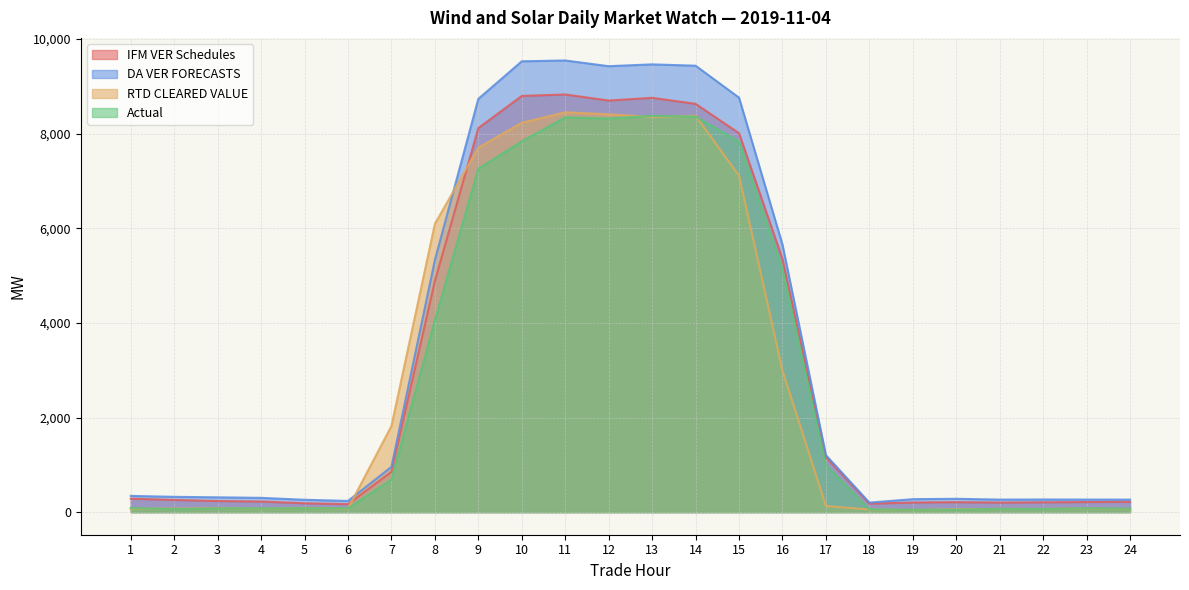

What is the value of the DA VER FORECASTS point at the 12th from the left?

9425.8